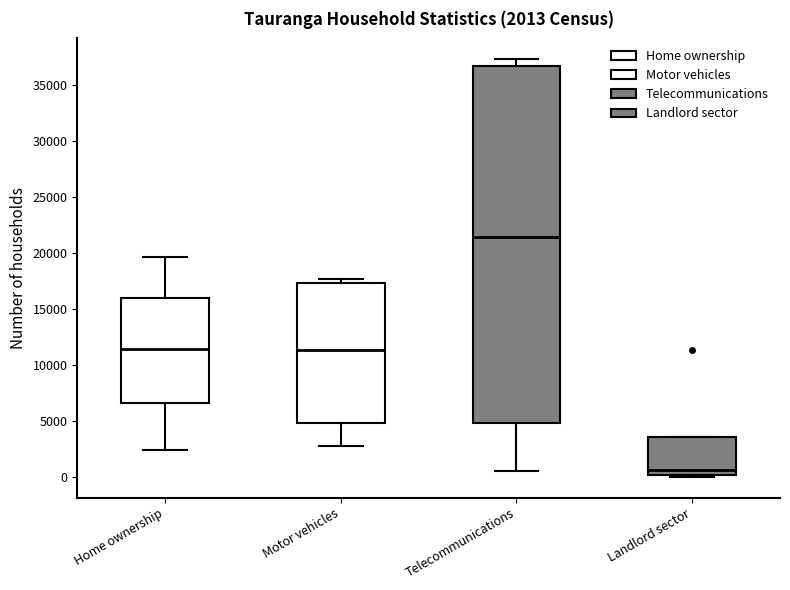

Which box's median line is the highest?

Telecommunications